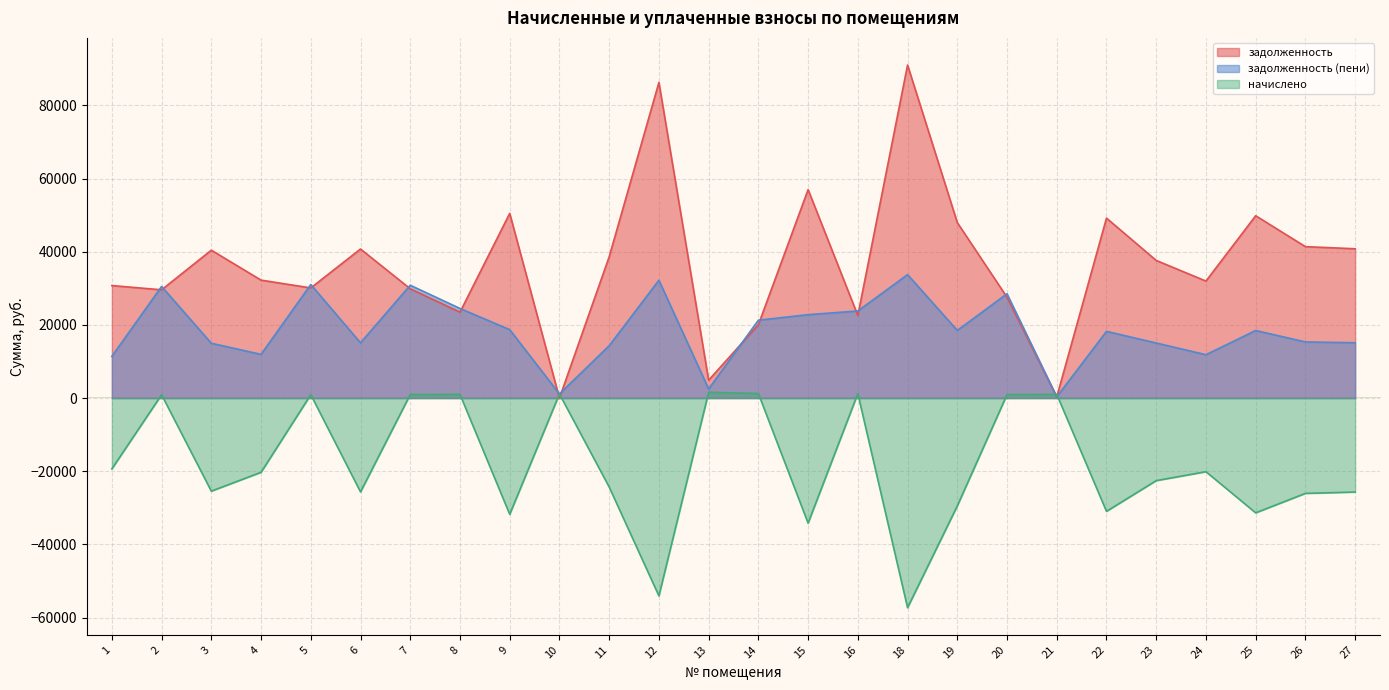

List the series in order of their peak value, highest first.

задолженность, задолженность (пени), начислено